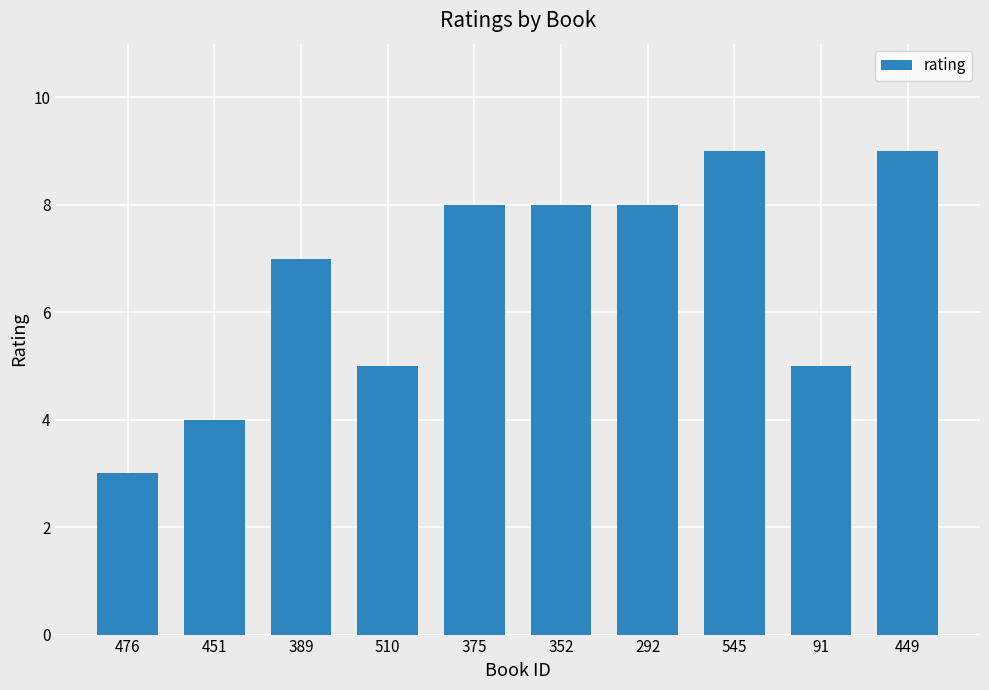

The chart shows a value of 8 at 352. True or false?

True